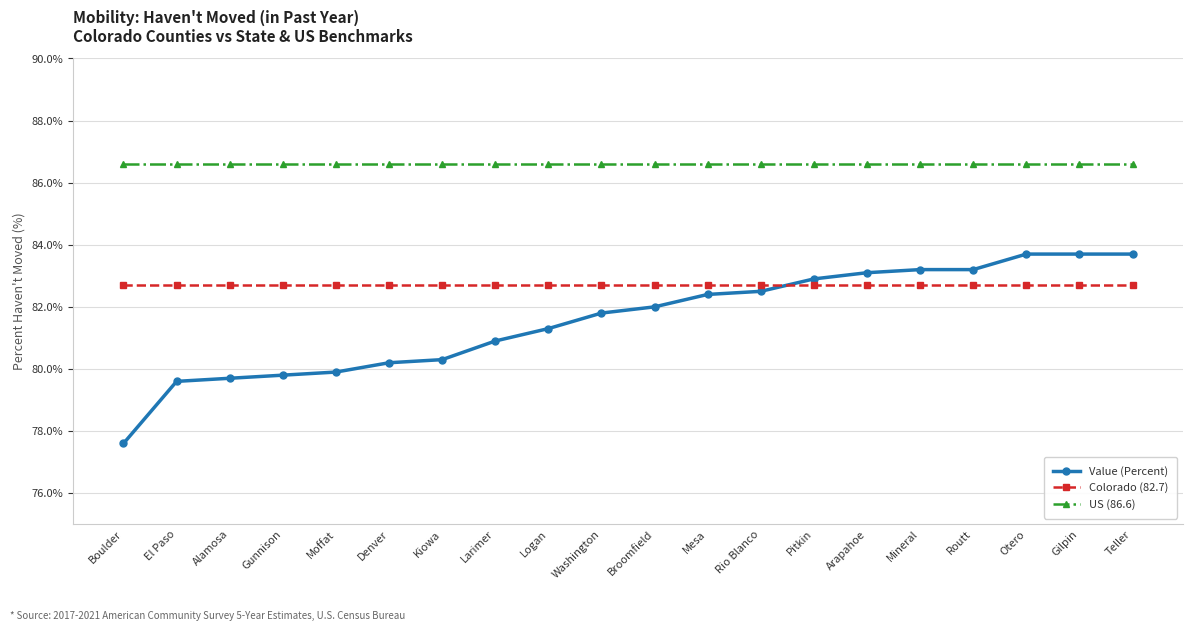

How many data points does each series have?

20